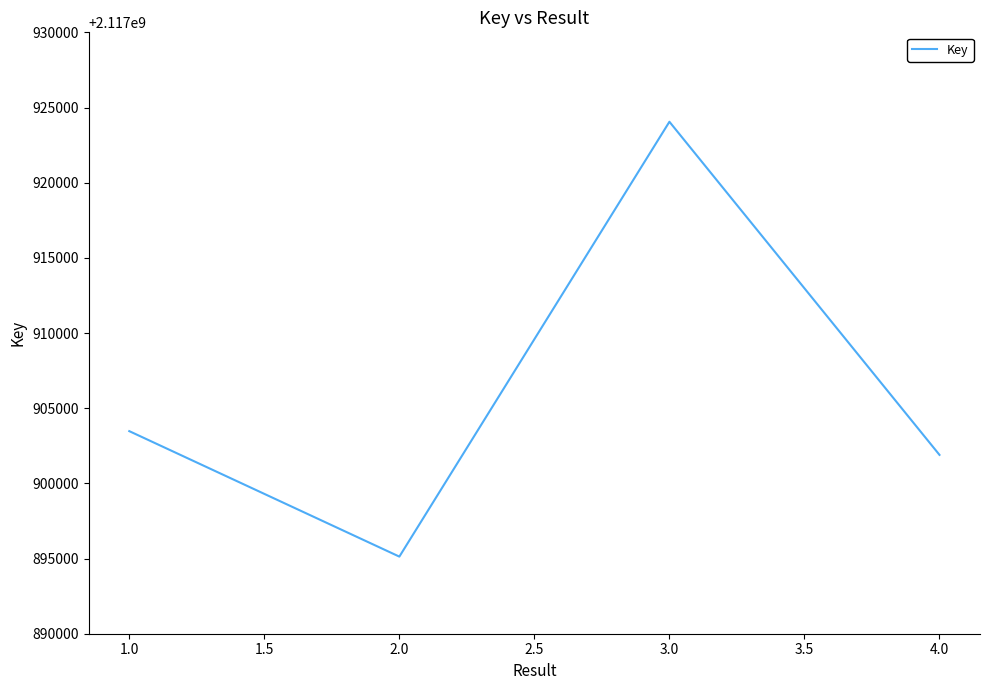

Reading right to left, what are all the values shown in this chart?

2117901895	2117924052	2117895129	2117903474